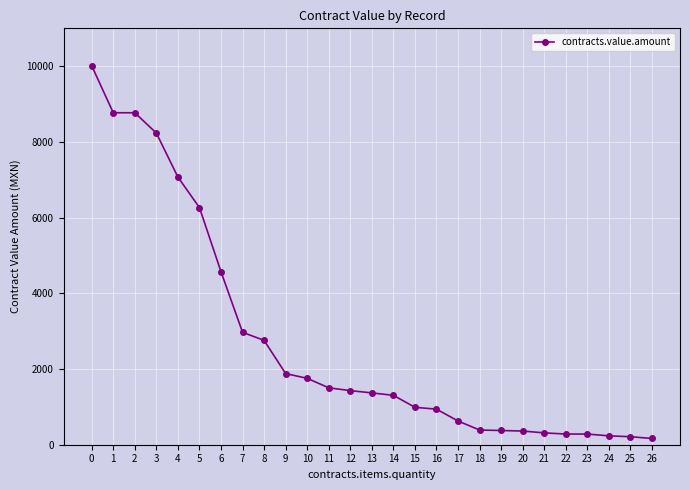

How many data points are less than 1368?

13